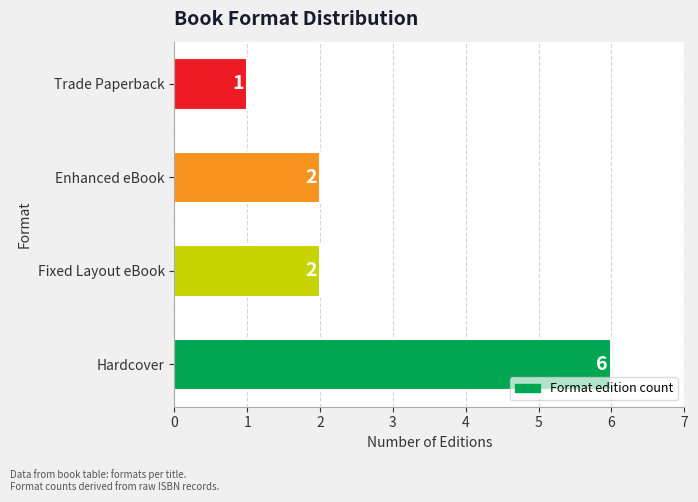

Are the bars grouped side by side (vs. stacked)?

No